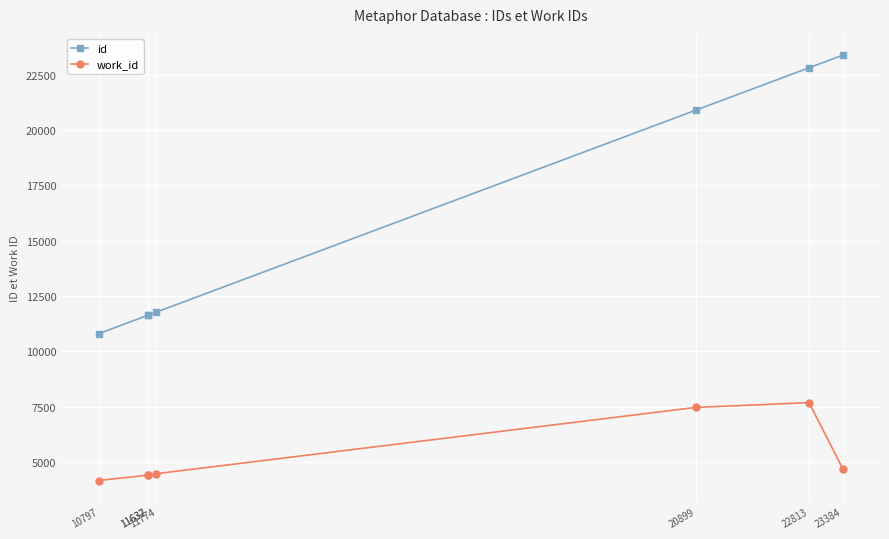

At how many categories does at least one series exceed 22115?

2